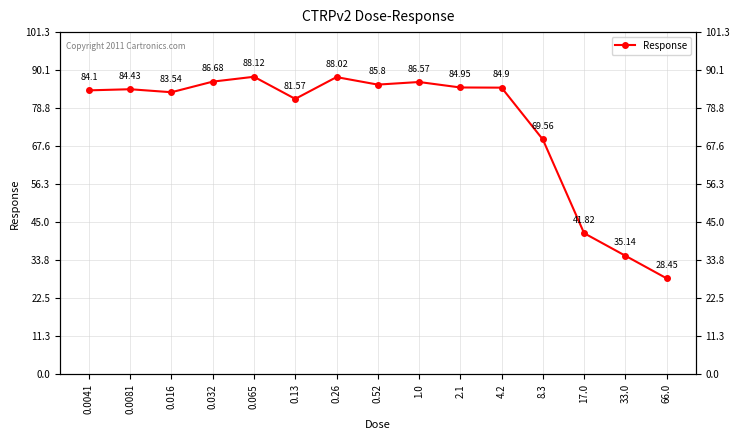

Rank the categories by value from lowest to highest.

66.0, 33.0, 17.0, 8.3, 0.13, 0.016, 0.0041, 0.0081, 4.2, 2.1, 0.52, 1.0, 0.032, 0.26, 0.065